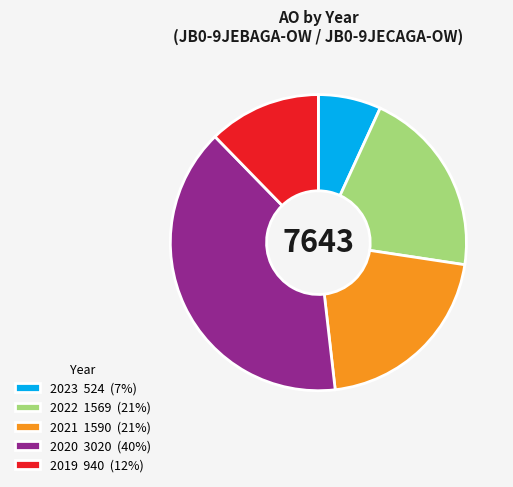

Is the sum of 2019 940 (12%) and 2021 1590 (21%) greater than half?

No